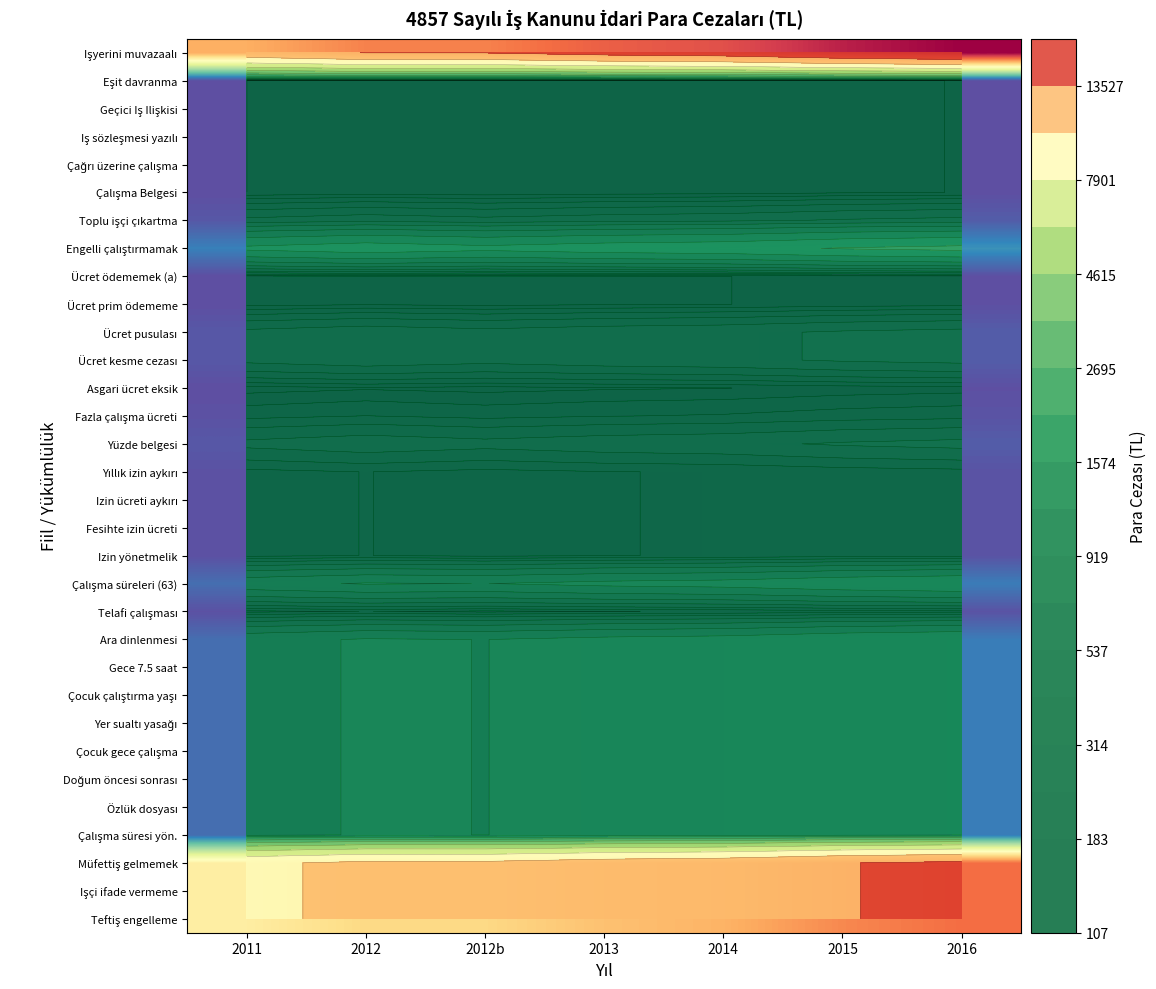

At which category does the chart reach its minimum across all series?

2011